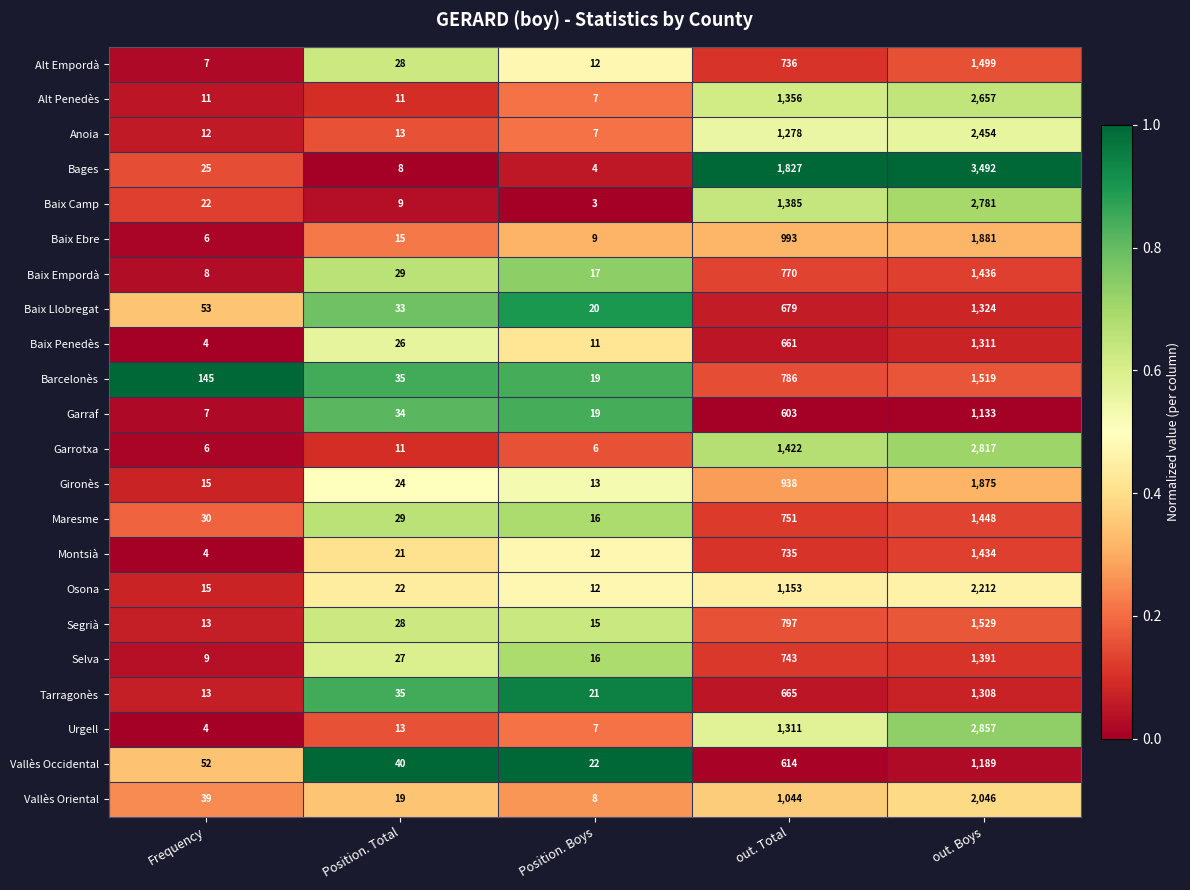

Which series changed the most between Frequency and Position. Total?

Barcelonès